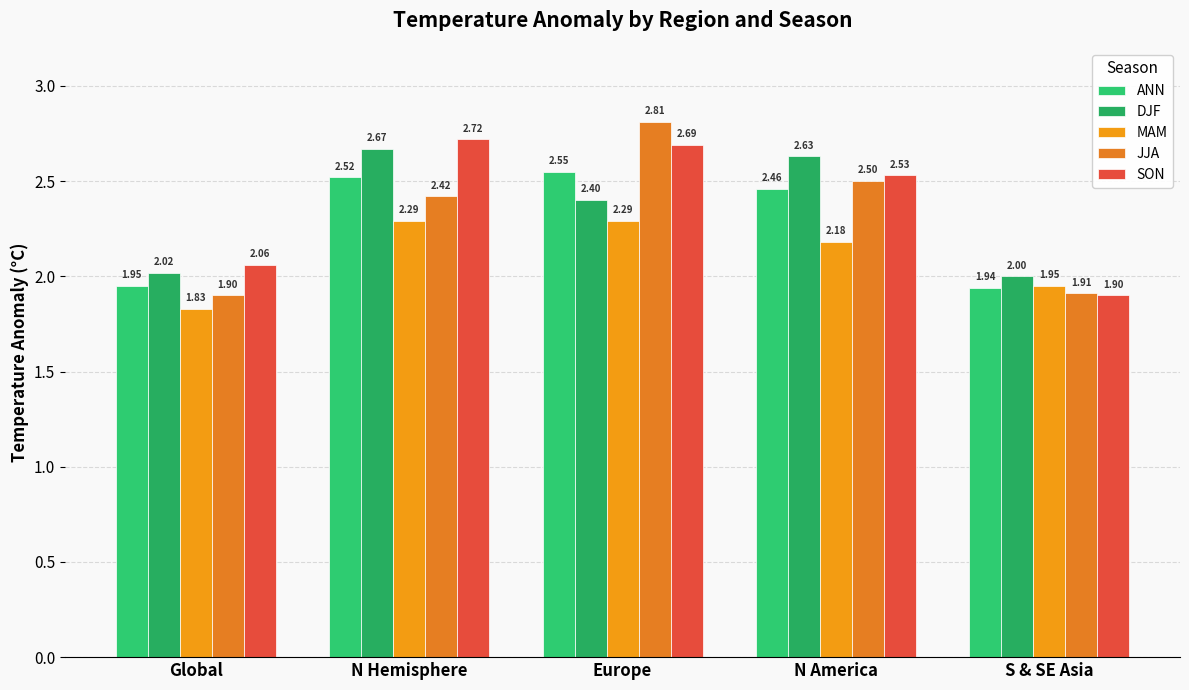

What is the label of the 3rd bar from the left?

Europe